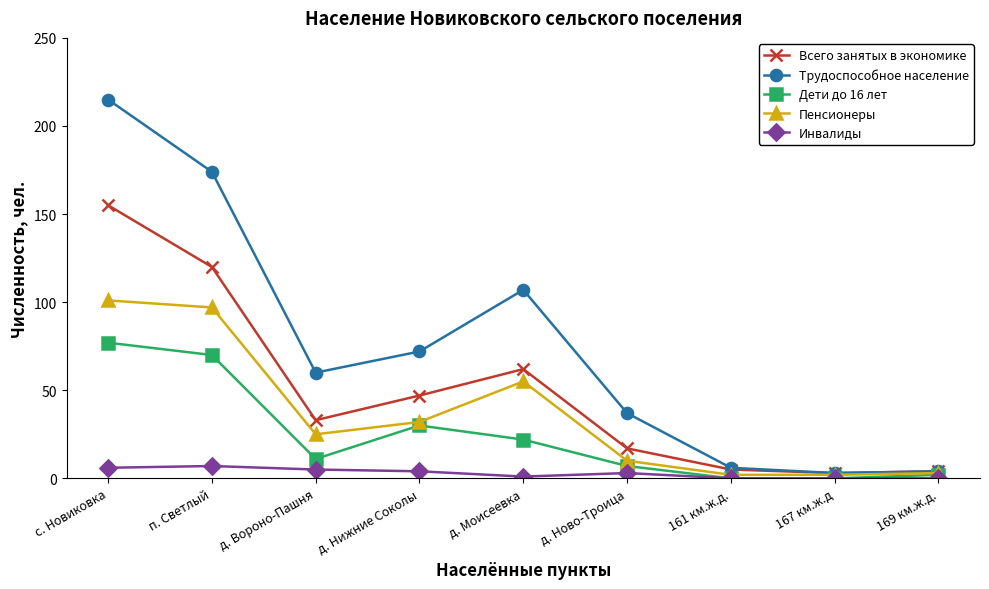

What is the total value across all series at д. Нижние Соколы?

185